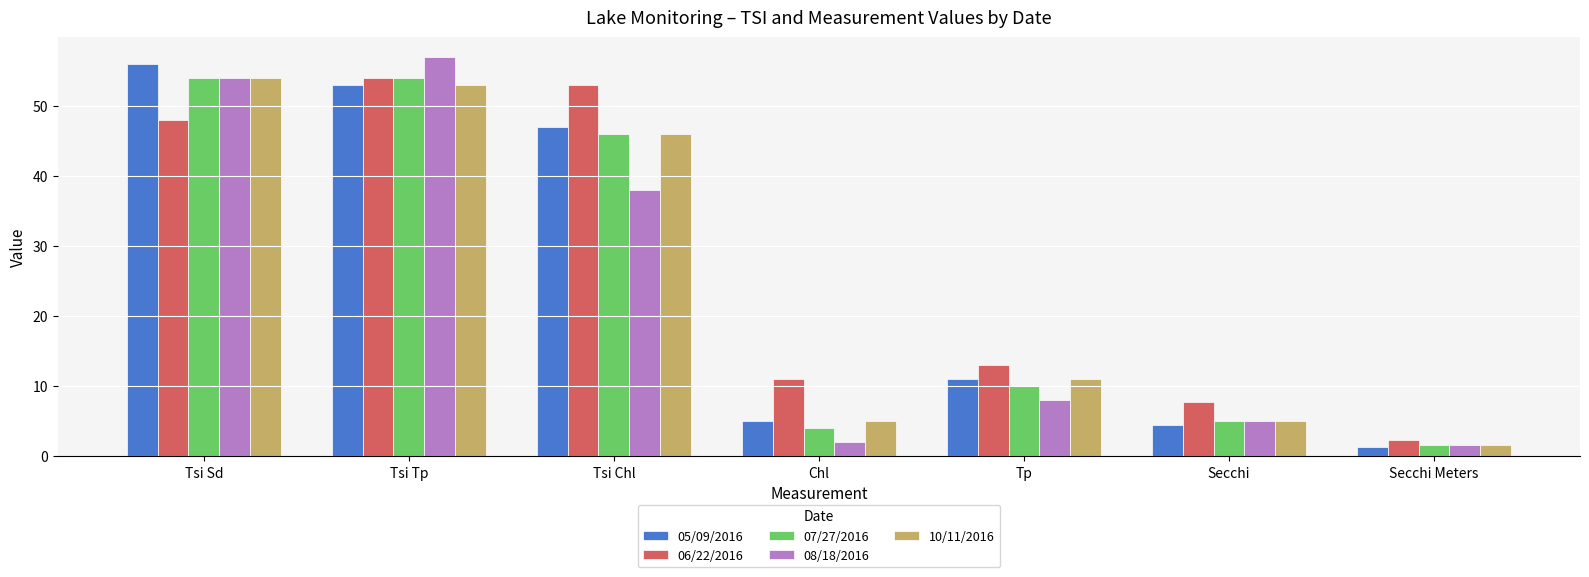

Which series has the widest spread of values?

08/18/2016